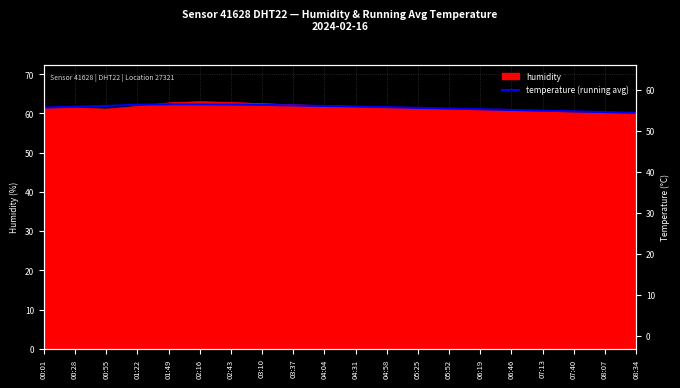

What is the value of the 17th point from the left?

60.7